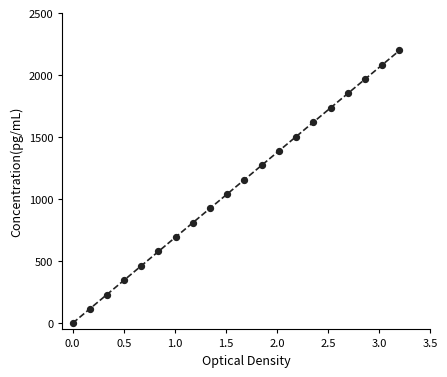

What is the range of Y values (max minus min)?

2200.0